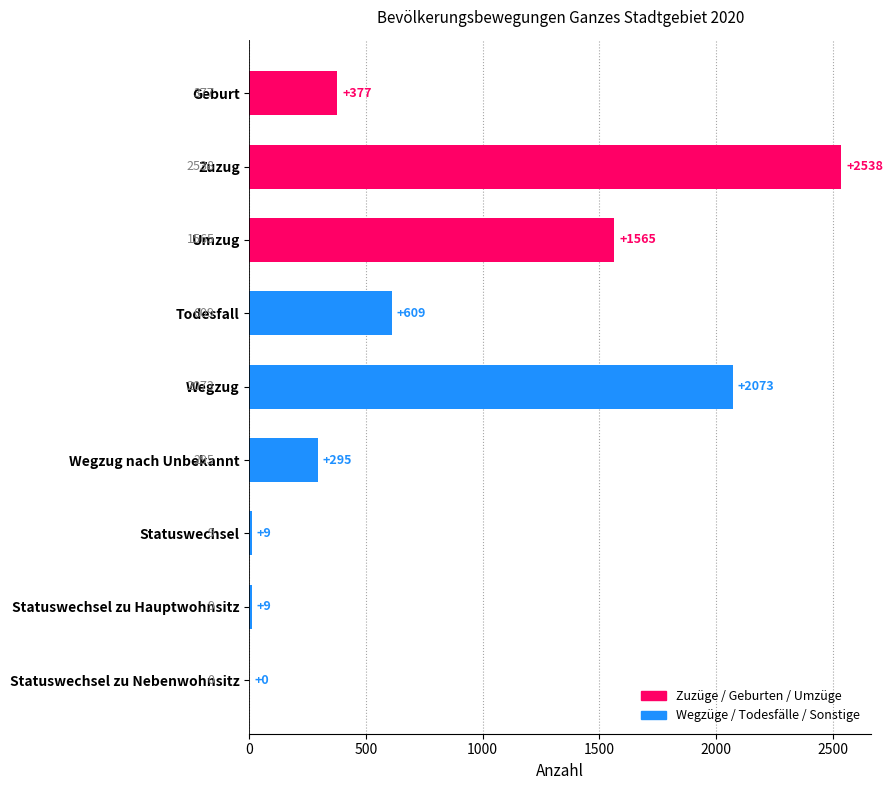

What is the change in value from Umzug to Statuswechsel zu Nebenwohnsitz?

-1565